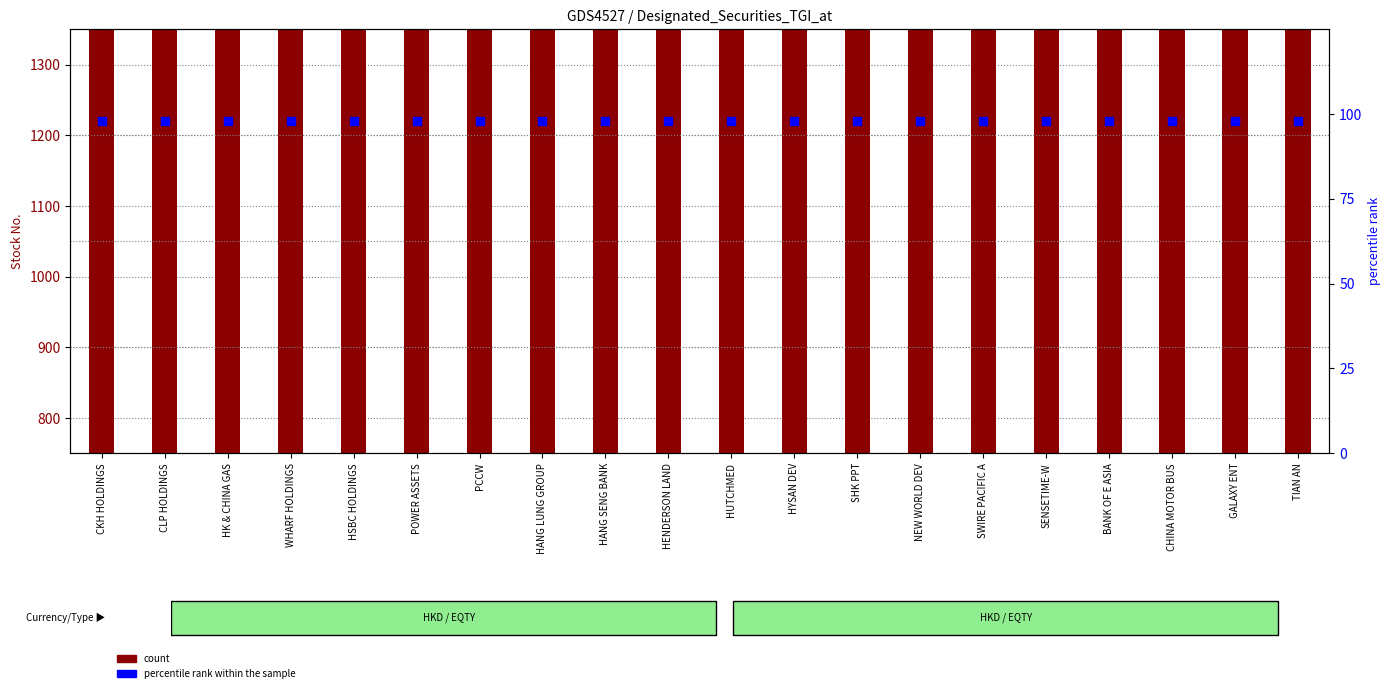

At which category is the sum across all series the highest?

TIAN AN